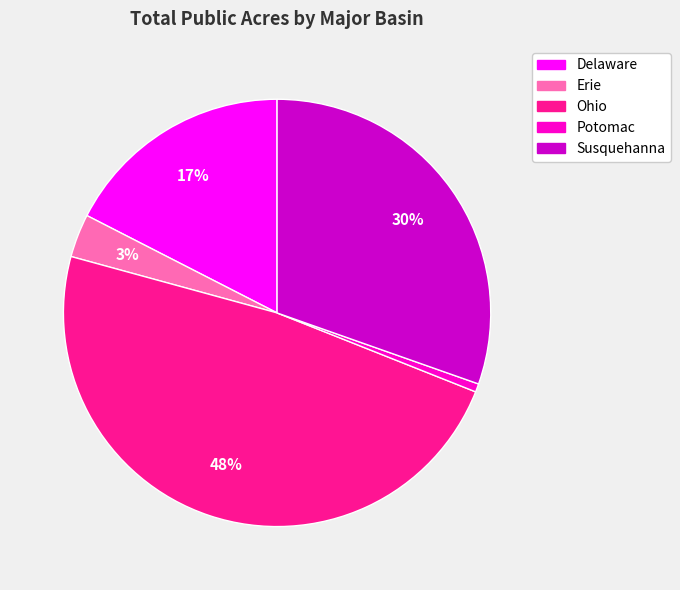

To the nearest percent, what percentage of the pie is Ohio?

48%